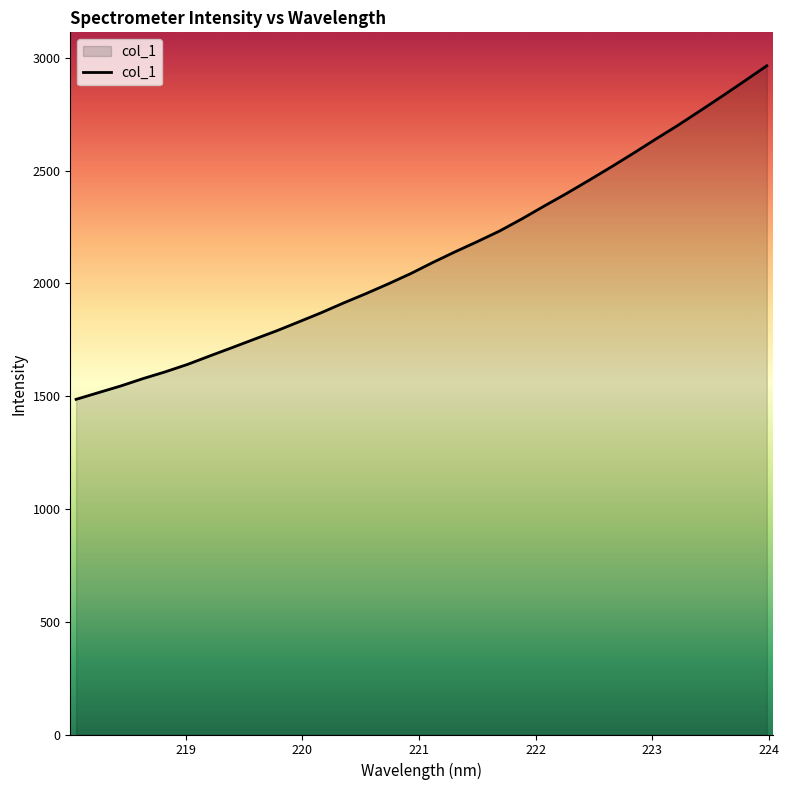

What is the smallest value displayed?

1486.2